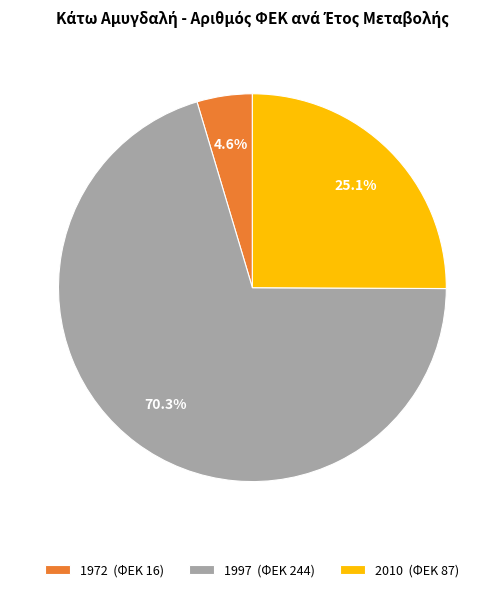

What portion of the pie excludes 1972 (ΦΕΚ 16)?

95.4%